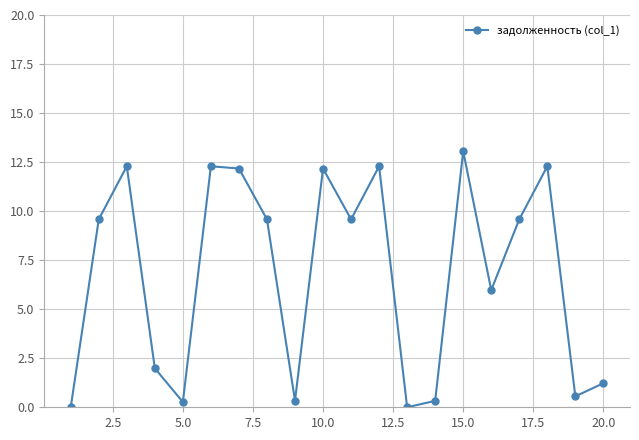

Reading left to right, extract all data points from this chart.

0.0	9.6	12.3	2.0	0.3	12.3	12.2	9.6	0.3	12.2	9.6	12.3	0.0	0.3	13.1	6.0	9.6	12.3	0.6	1.2